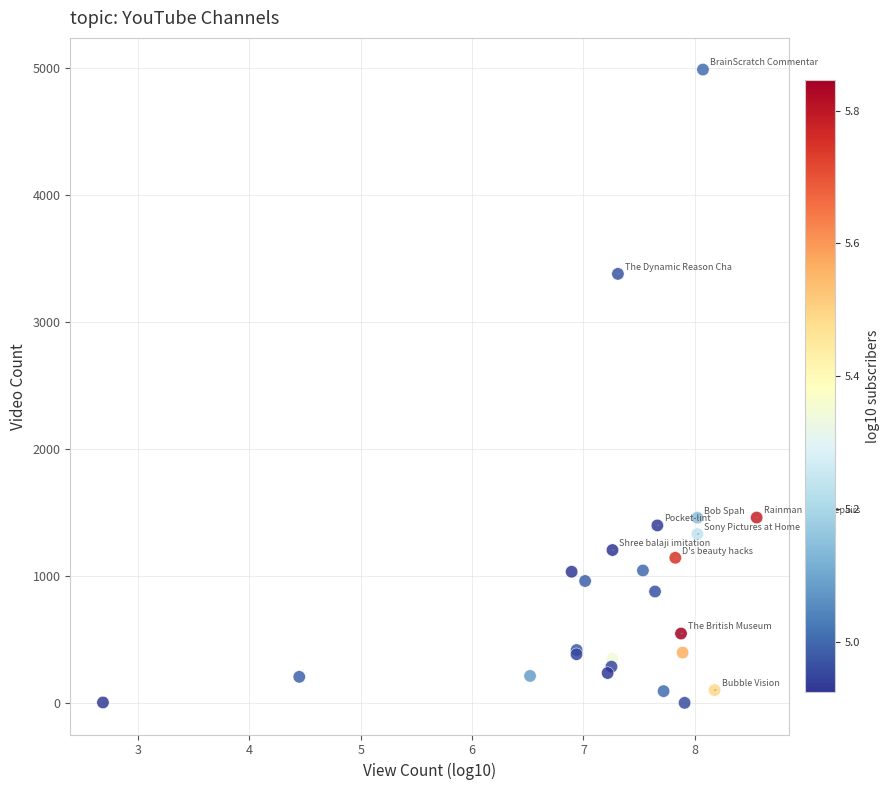

What Y value in the scatter plot is closest to 2495?

3380